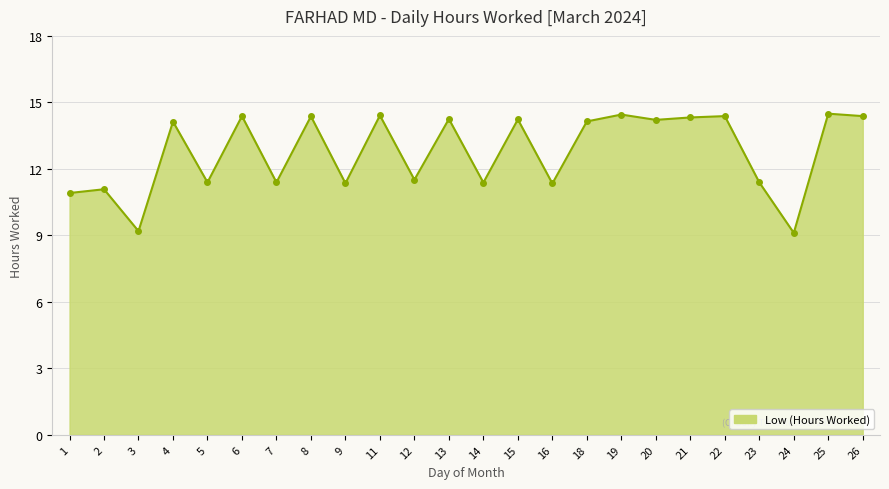

How many data points are less than 14?

11